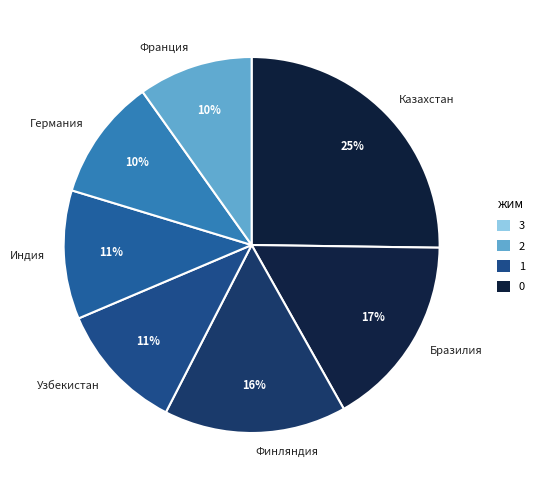

What percentage is the Франция slice, to the nearest percent?

10%